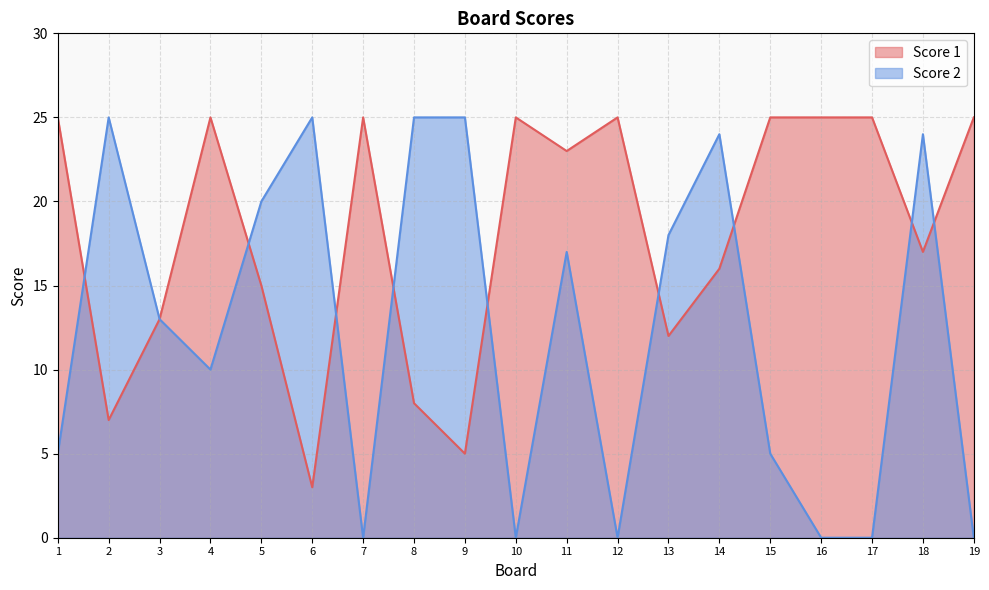

Between 6 and 12, which is larger?

12